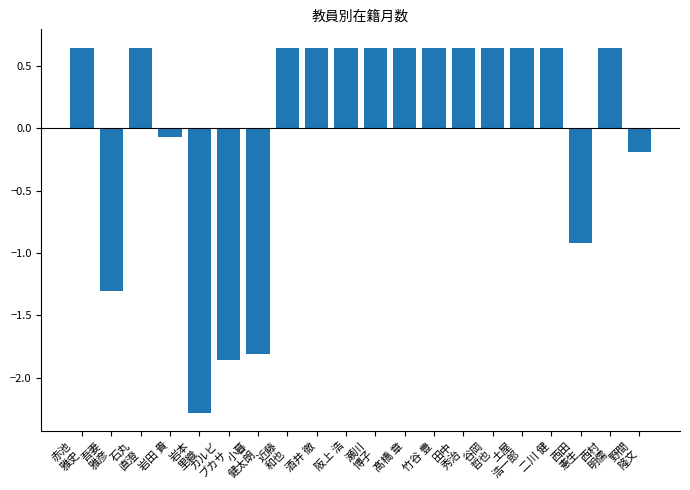

How many data points are above 0?

13